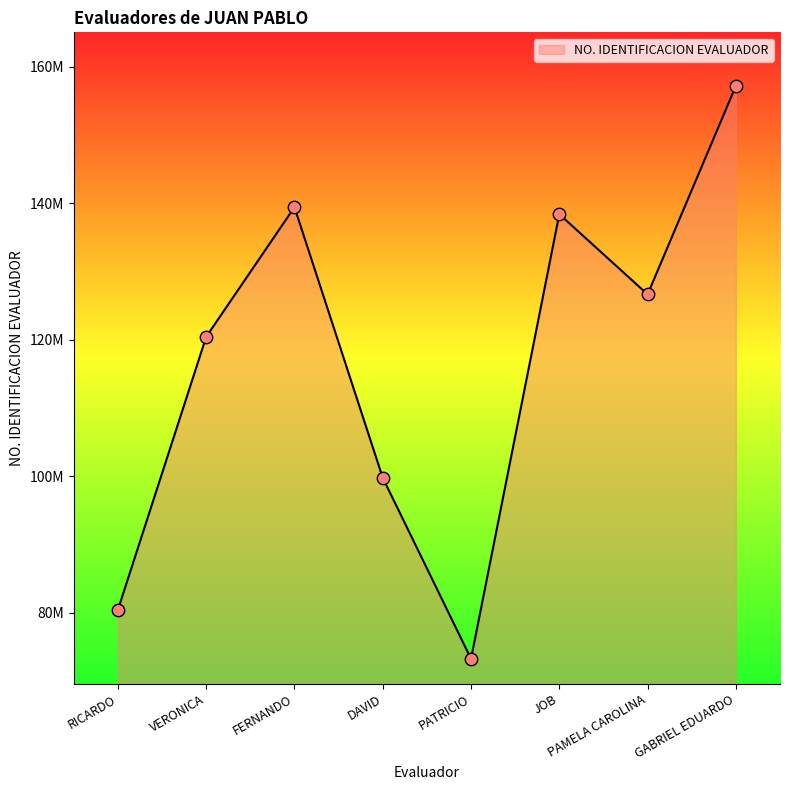

Between JOB and PAMELA CAROLINA, which is larger?

JOB